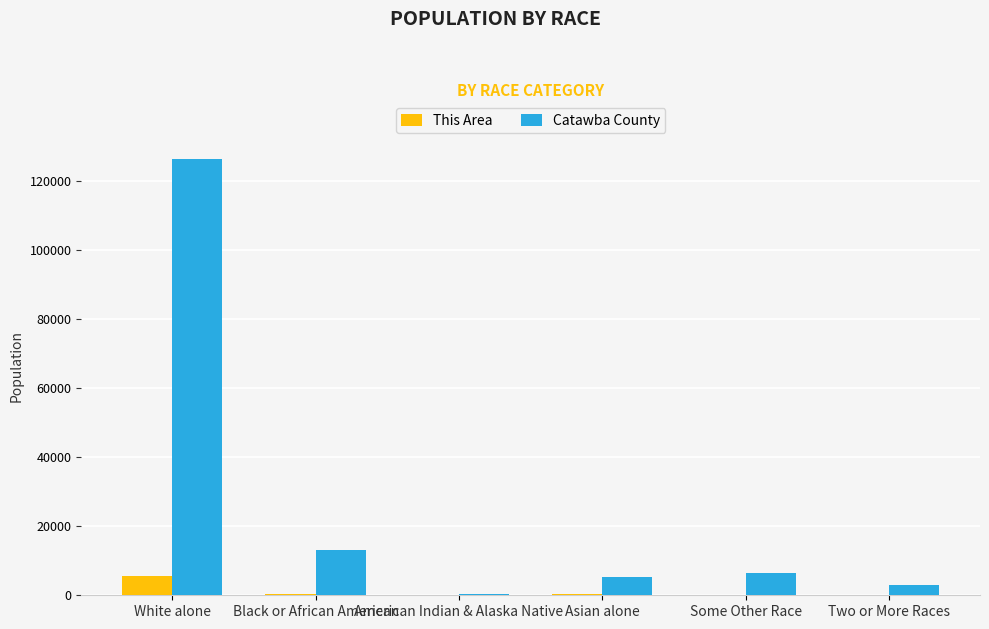

What is the maximum value for Catawba County?

126151